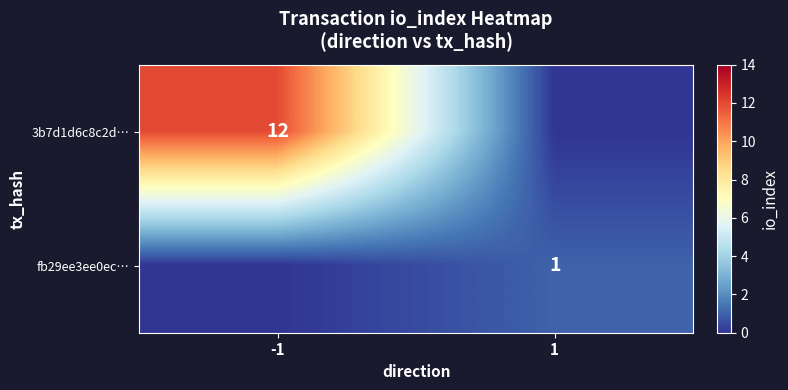

How many categories are shown in the chart?

2